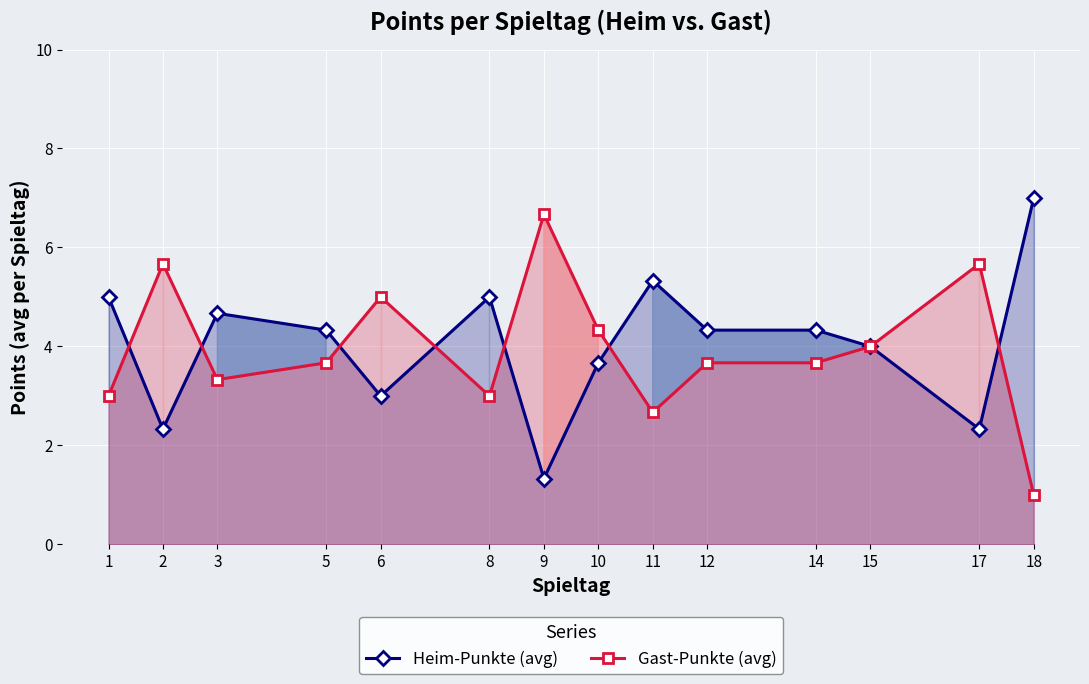

What is the value of the Heim-Punkte (avg) point at the 14th from the left?

7.0